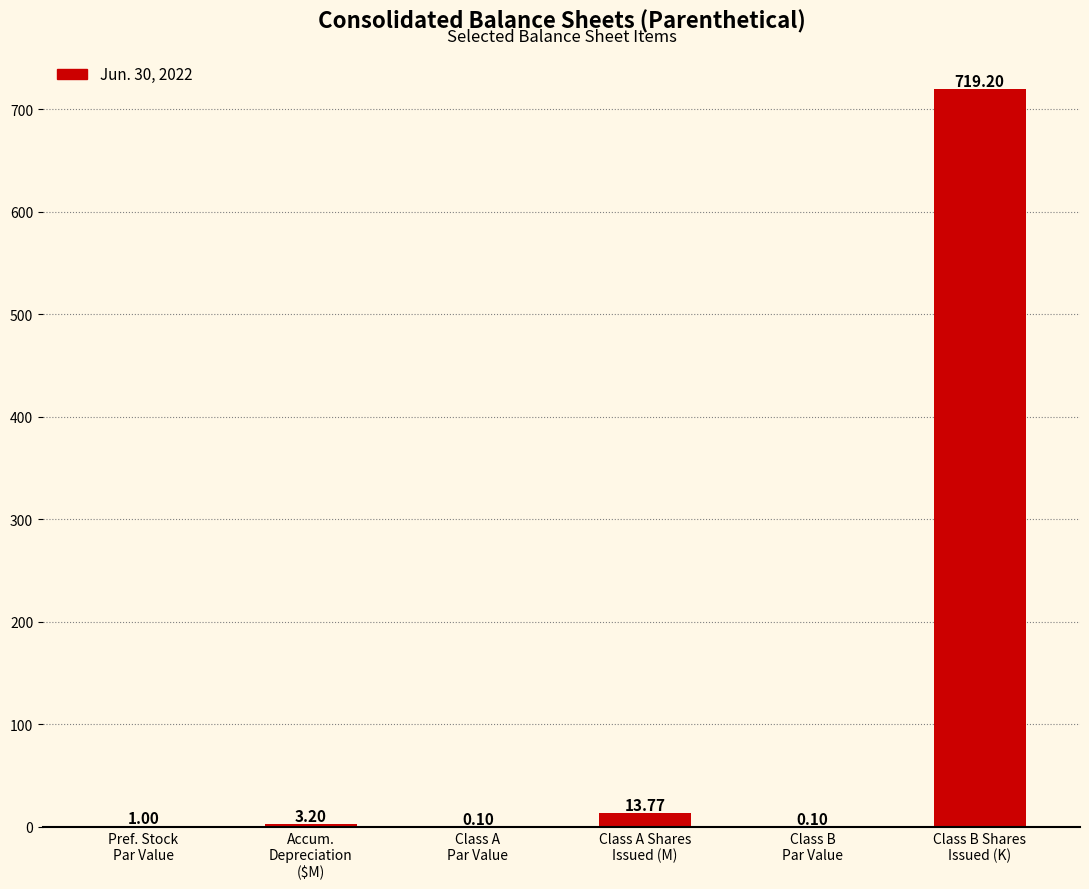

What is the sum of all values?

737.4